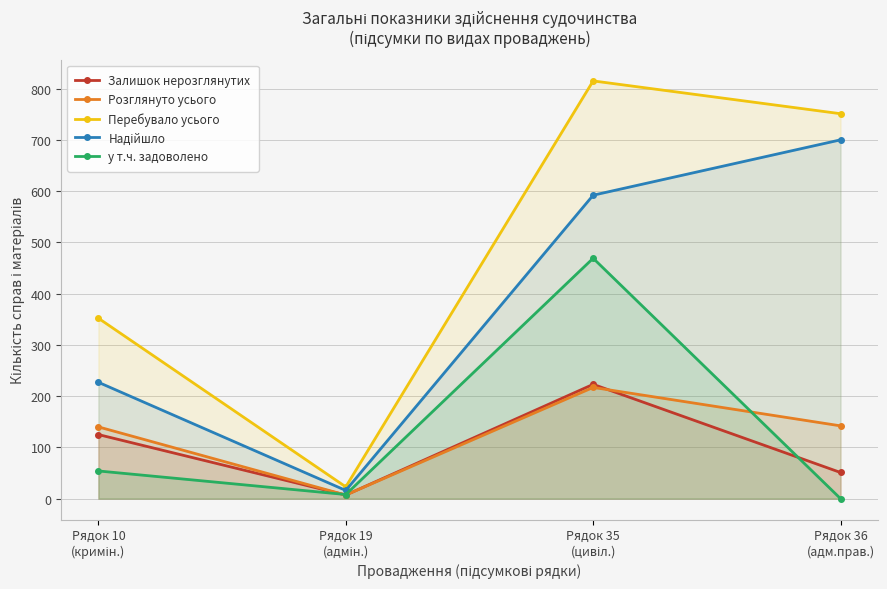

What is the sum of the Перебувало усього values at Рядок 10
(кримін.) and Рядок 35
(цивіл.)?

1167